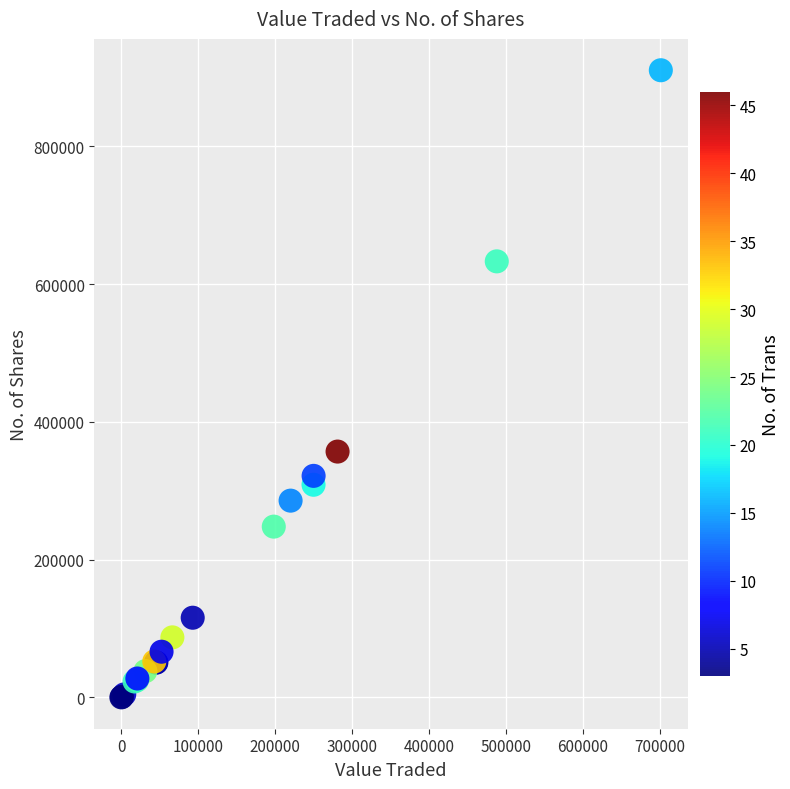

What Y value in the scatter plot is closest to 455424?

357031